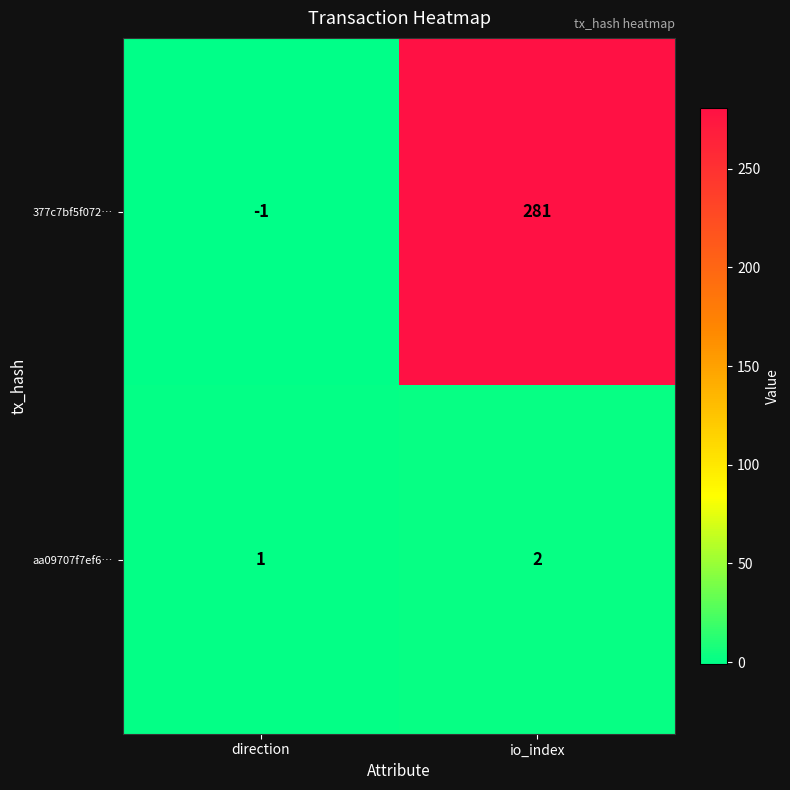

Which series has the largest total across all categories?

377c7bf5f072…